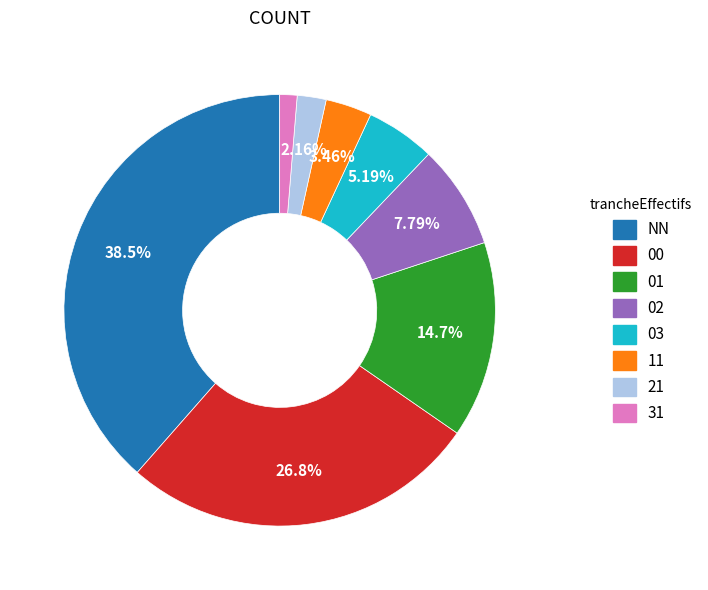

Count the number of slices in the pie.

8